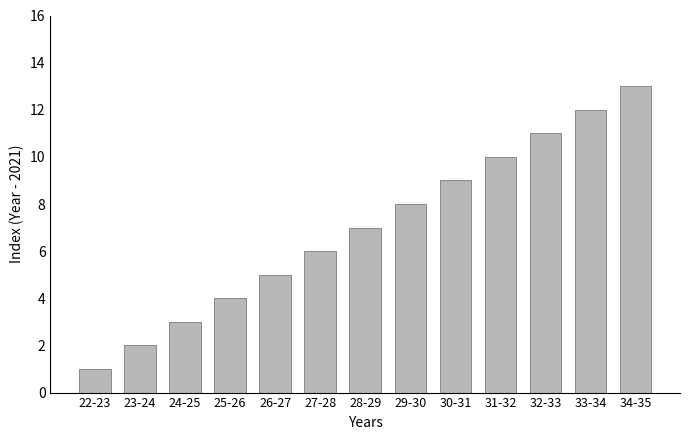

How many series are shown in this chart?

1